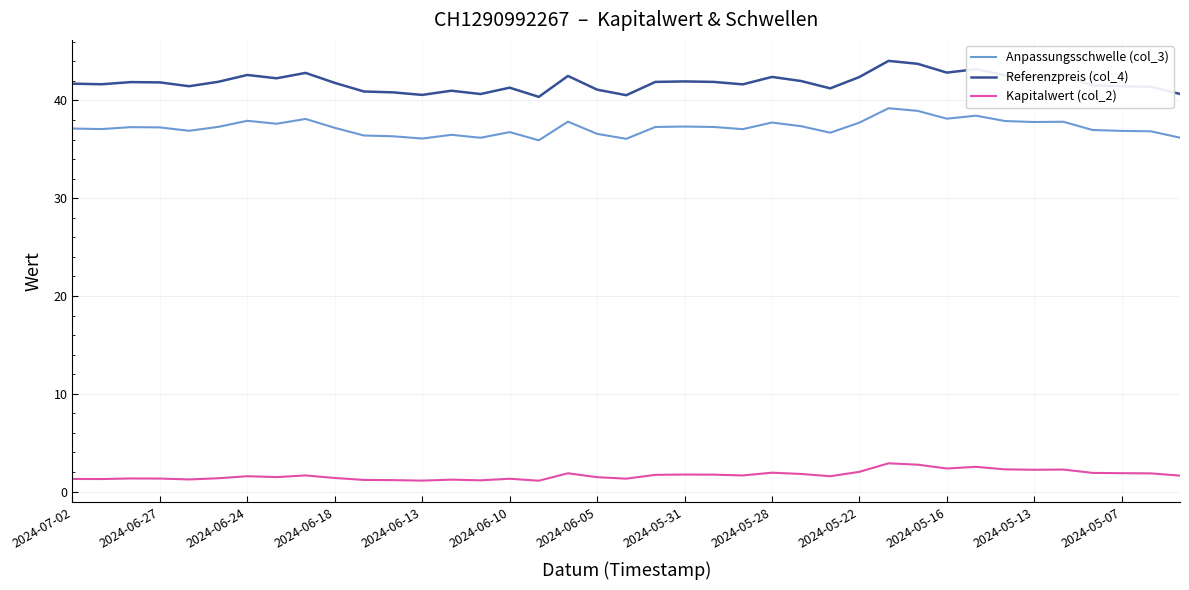

Which series has the widest spread of values?

Referenzpreis (col_4)